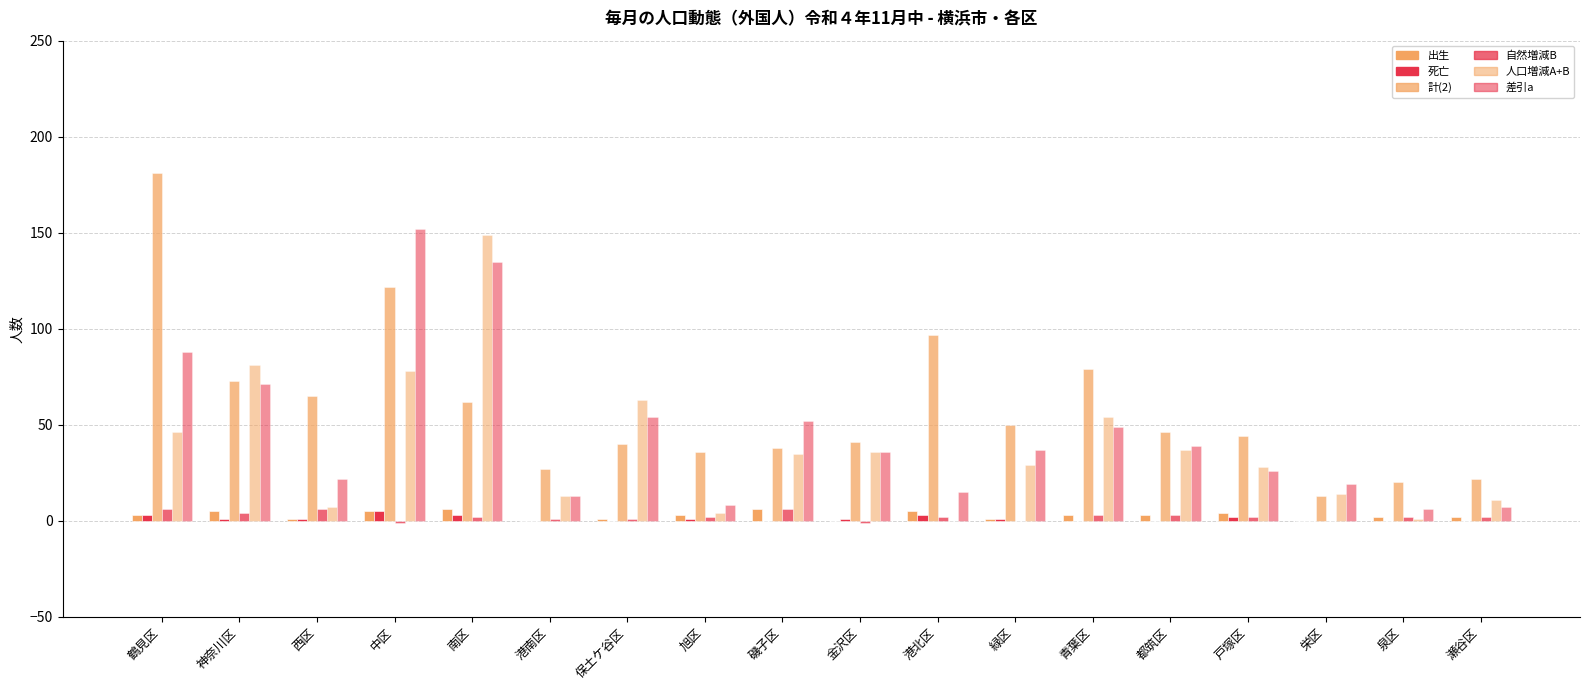

At which label is 差引a closest to 79?

神奈川区